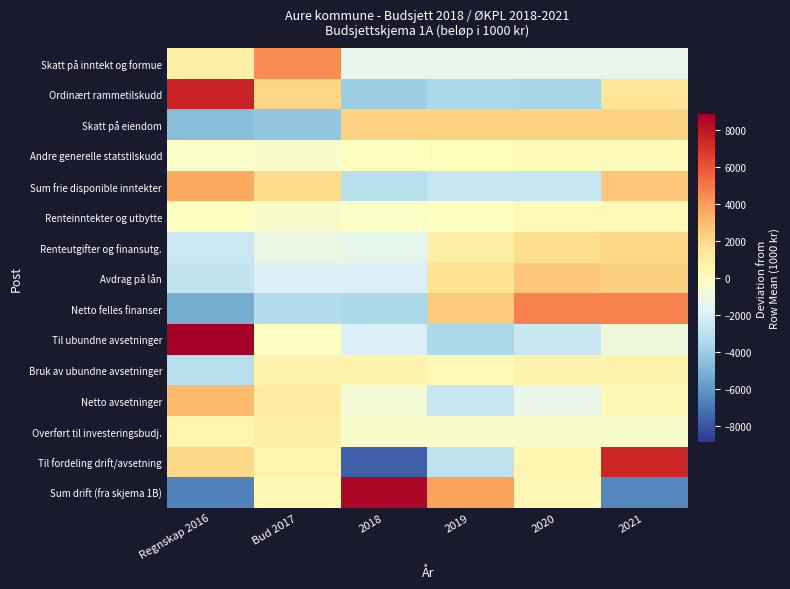

Which series has the widest spread of values?

Sum drift (fra skjema 1B)